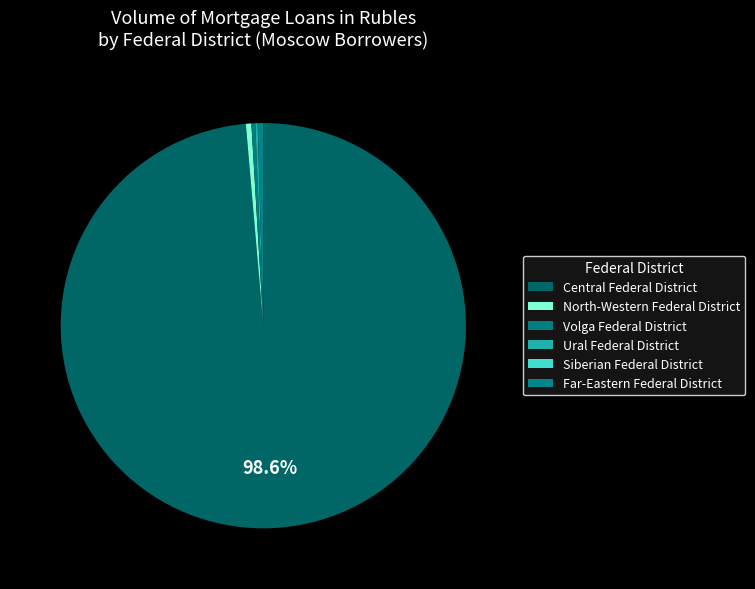

What percentage is NOT represented by Volga Federal District?

99.7%